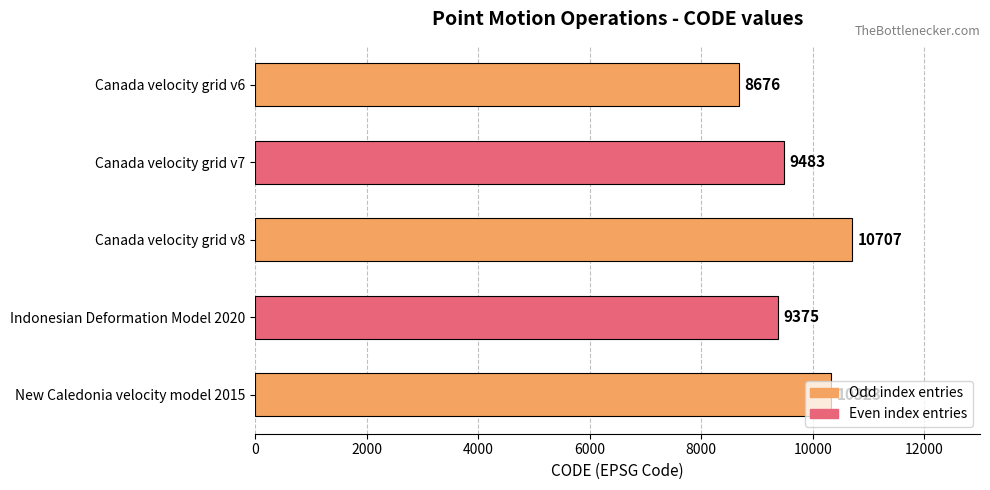

What is the change in value from Canada velocity grid v7 to Indonesian Deformation Model 2020?

-108